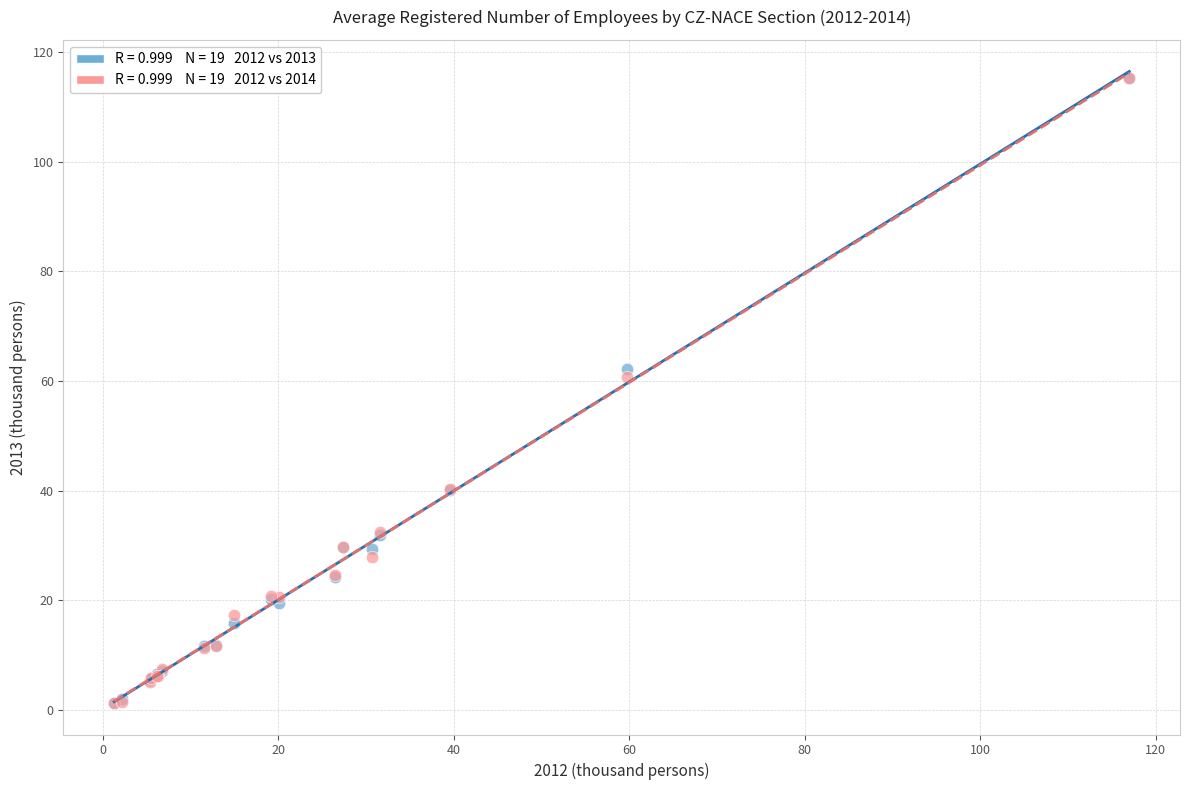

Across all series, what Y value is closest to 58?

60.8